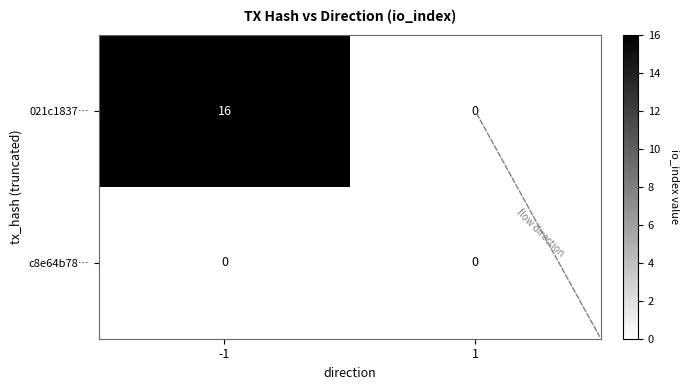

Count the number of data series in this chart.

2